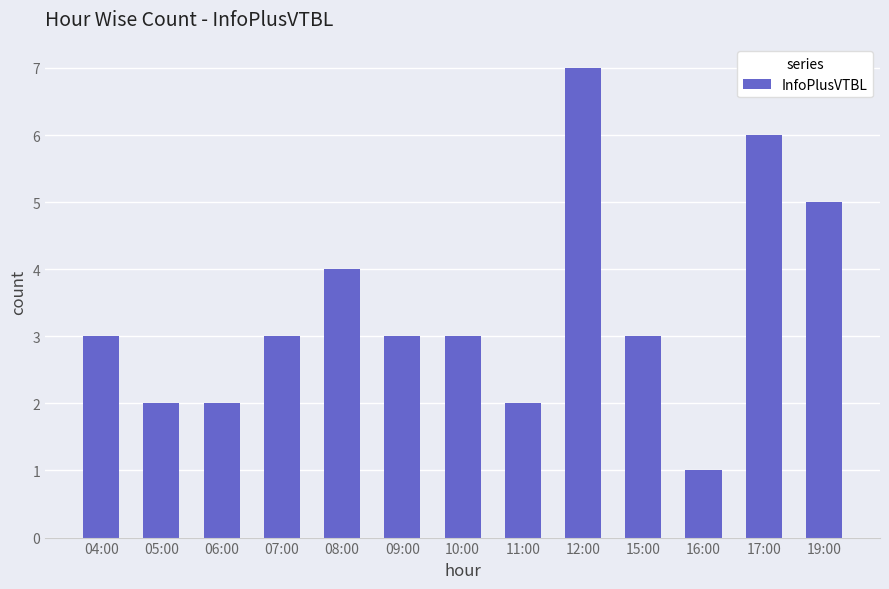

What is the smallest value displayed?

1